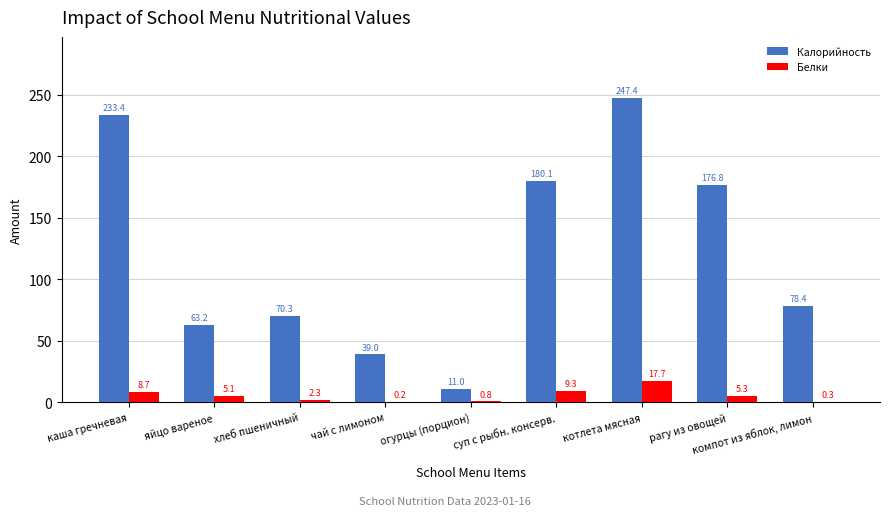

What value does the Калорийность series have at хлеб пшеничный?

70.3